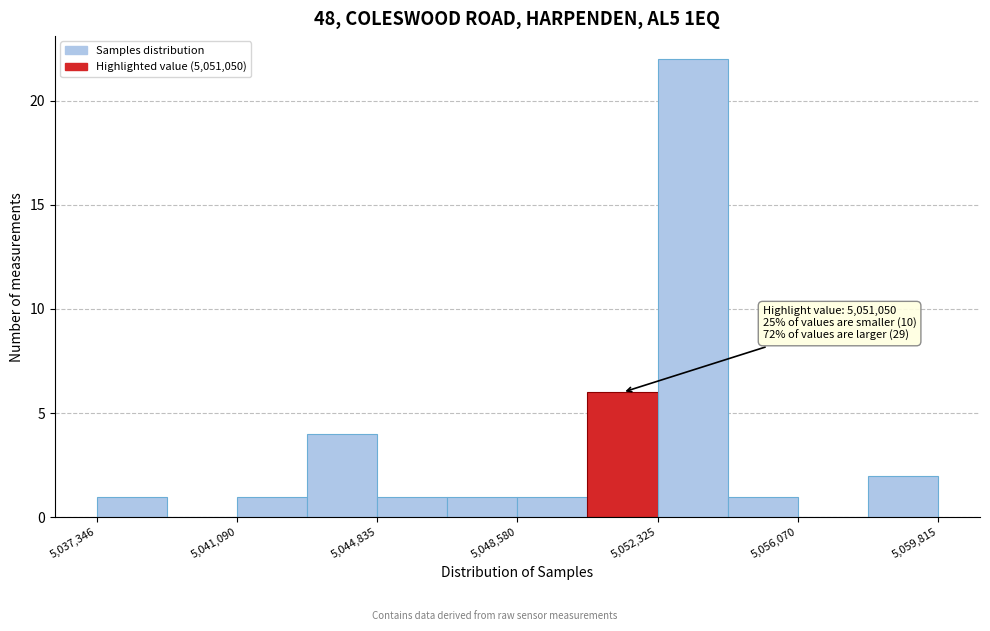

Around what value on the x-axis is the tallest bar? Give the approximate position of its centre, as read against the axis.

5053500